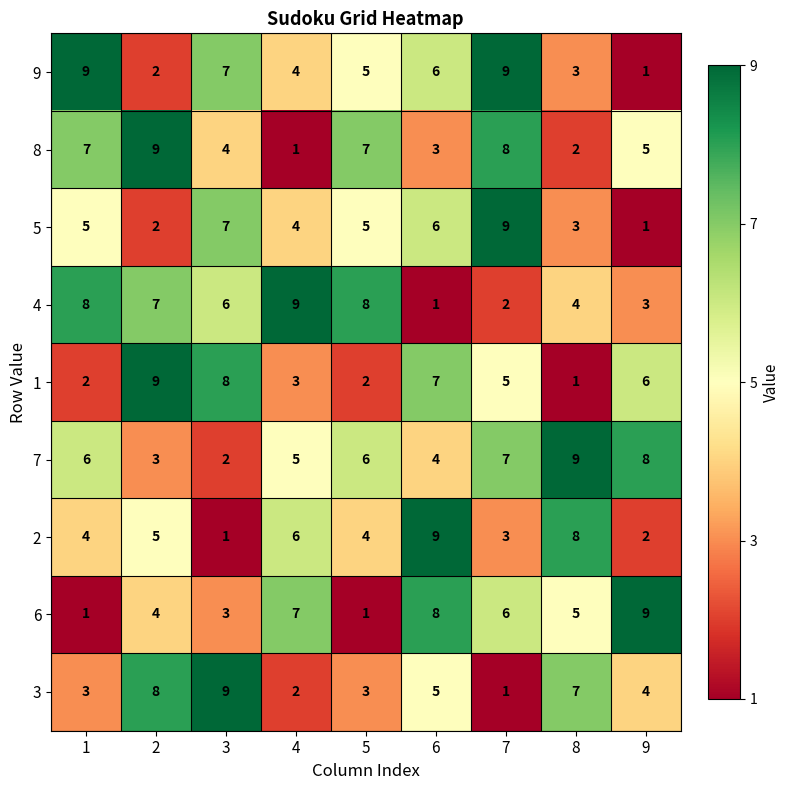

What is the difference between the highest and lowest values at 5?

7